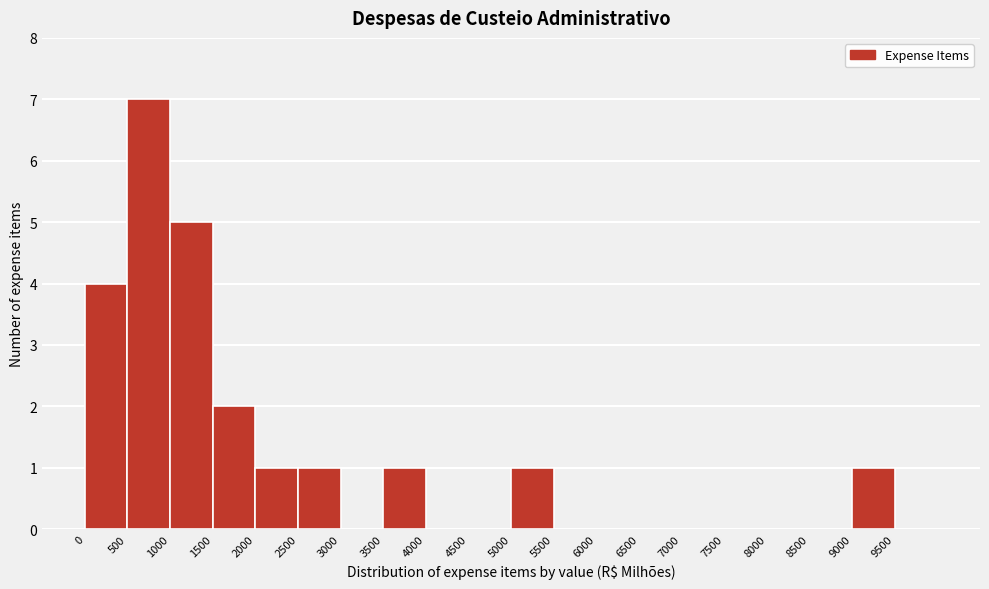

Reading left to right, transcribe this chart: for each bar, give the range it covers on the x-axis and its height. The values are not printed on the chart, so give them approximately, as read against the axis.

0 to 500: 4
500 to 1000: 7
1000 to 1500: 5
1500 to 2000: 2
2000 to 2500: 1
2500 to 3000: 1
3000 to 3500: 0
3500 to 4000: 1
4000 to 4500: 0
4500 to 5000: 0
5000 to 5500: 1
5500 to 6000: 0
6000 to 6500: 0
6500 to 7000: 0
7000 to 7500: 0
7500 to 8000: 0
8000 to 8500: 0
8500 to 9000: 0
9000 to 9500: 1
9500 to 10000: 0